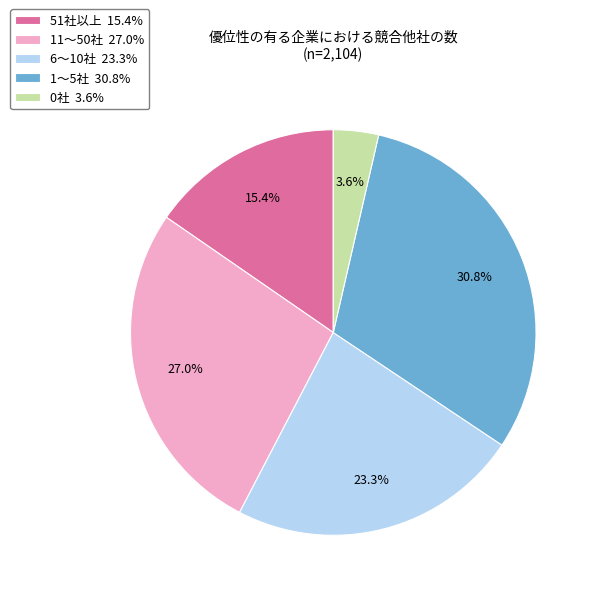

To the nearest percent, what is the average slice percentage?

20%